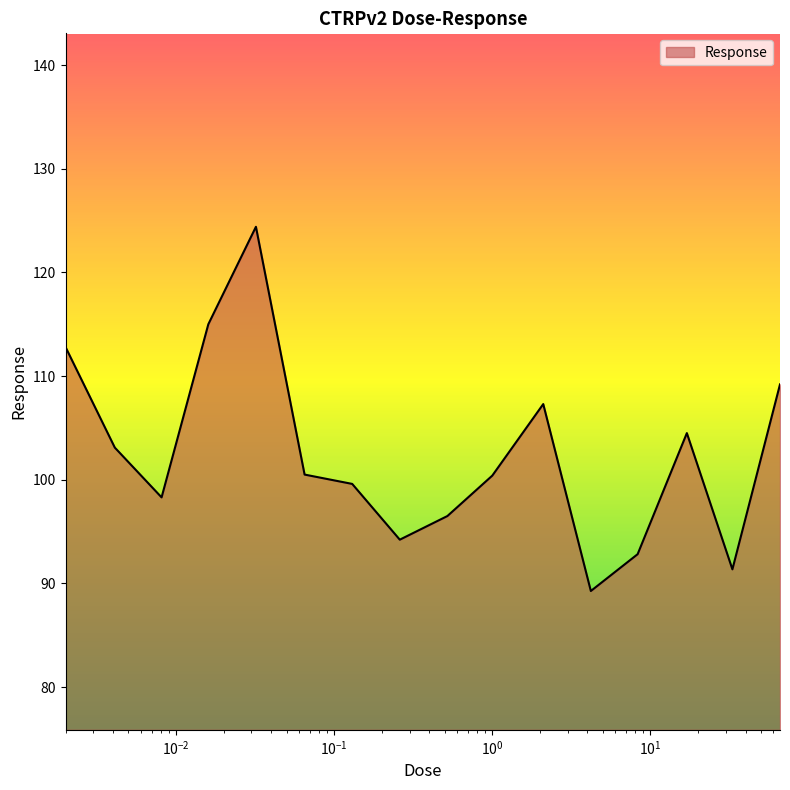

What is the greatest value displayed?

124.4